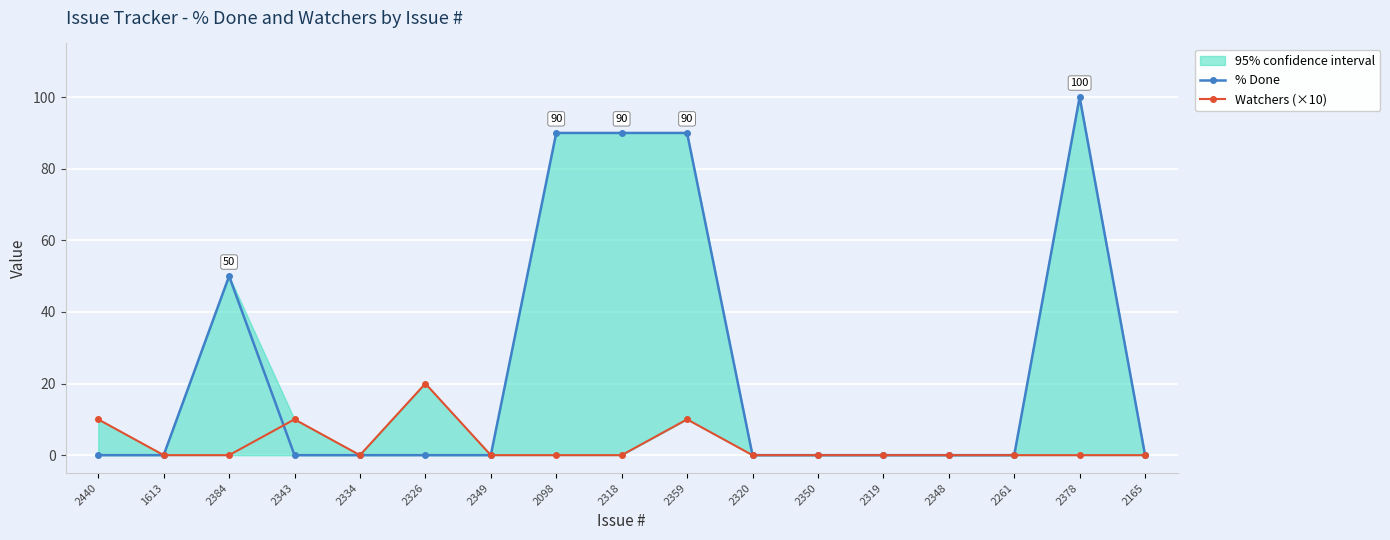

The value of Watchers (×10) at 2319 is -8. True or false?

False